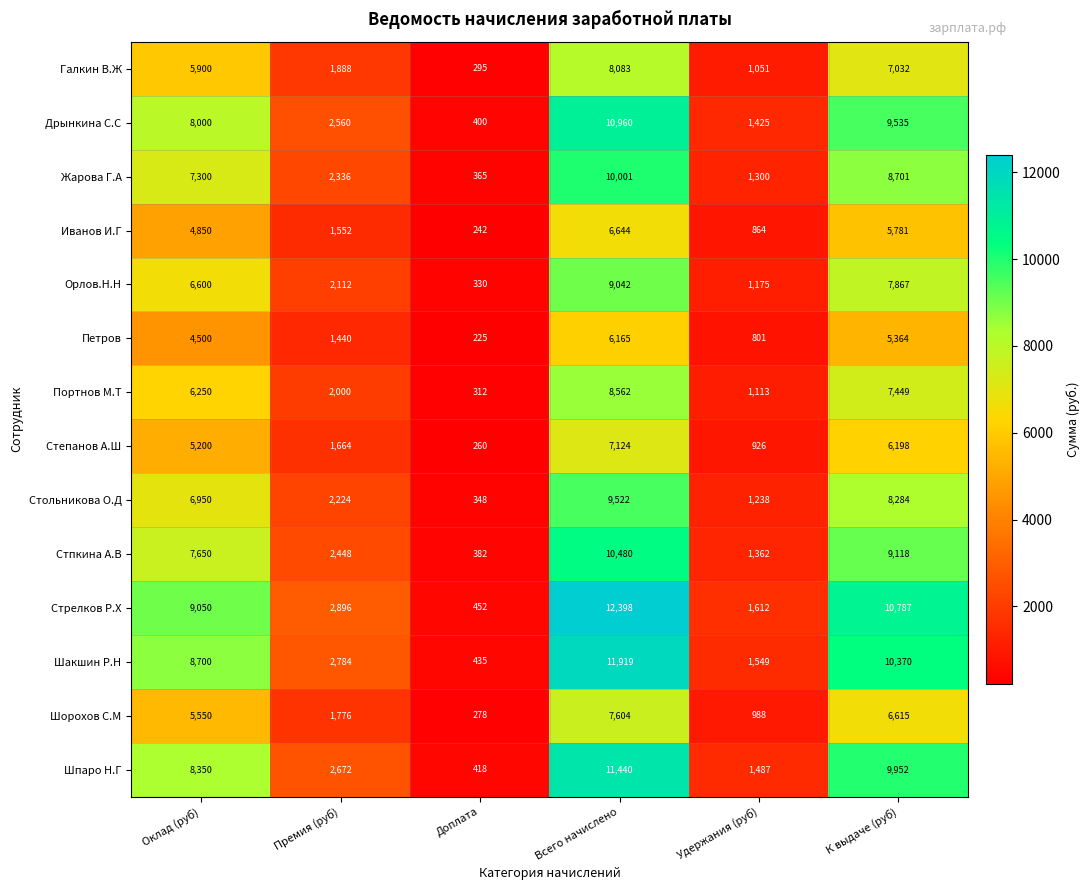

What is the difference between the Дрынкина С.С values at К выдаче (руб) and Оклад (руб)?

1535